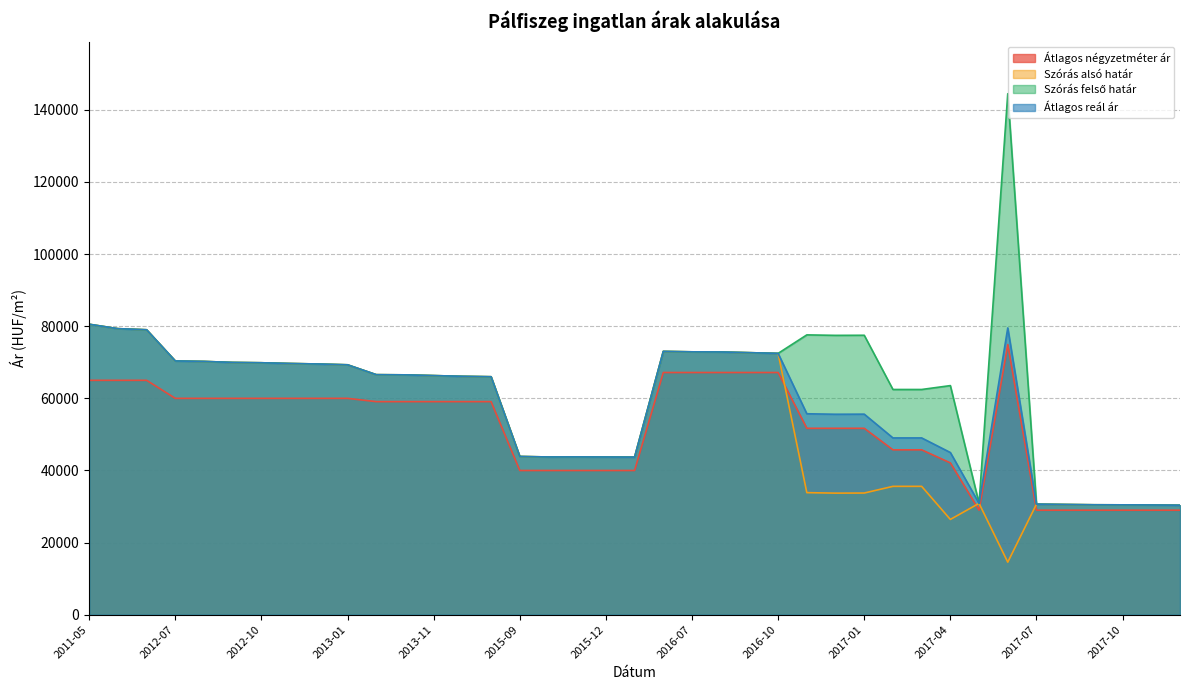

What is the value of the Átlagos reál ár point at the 28th from the left?

55619